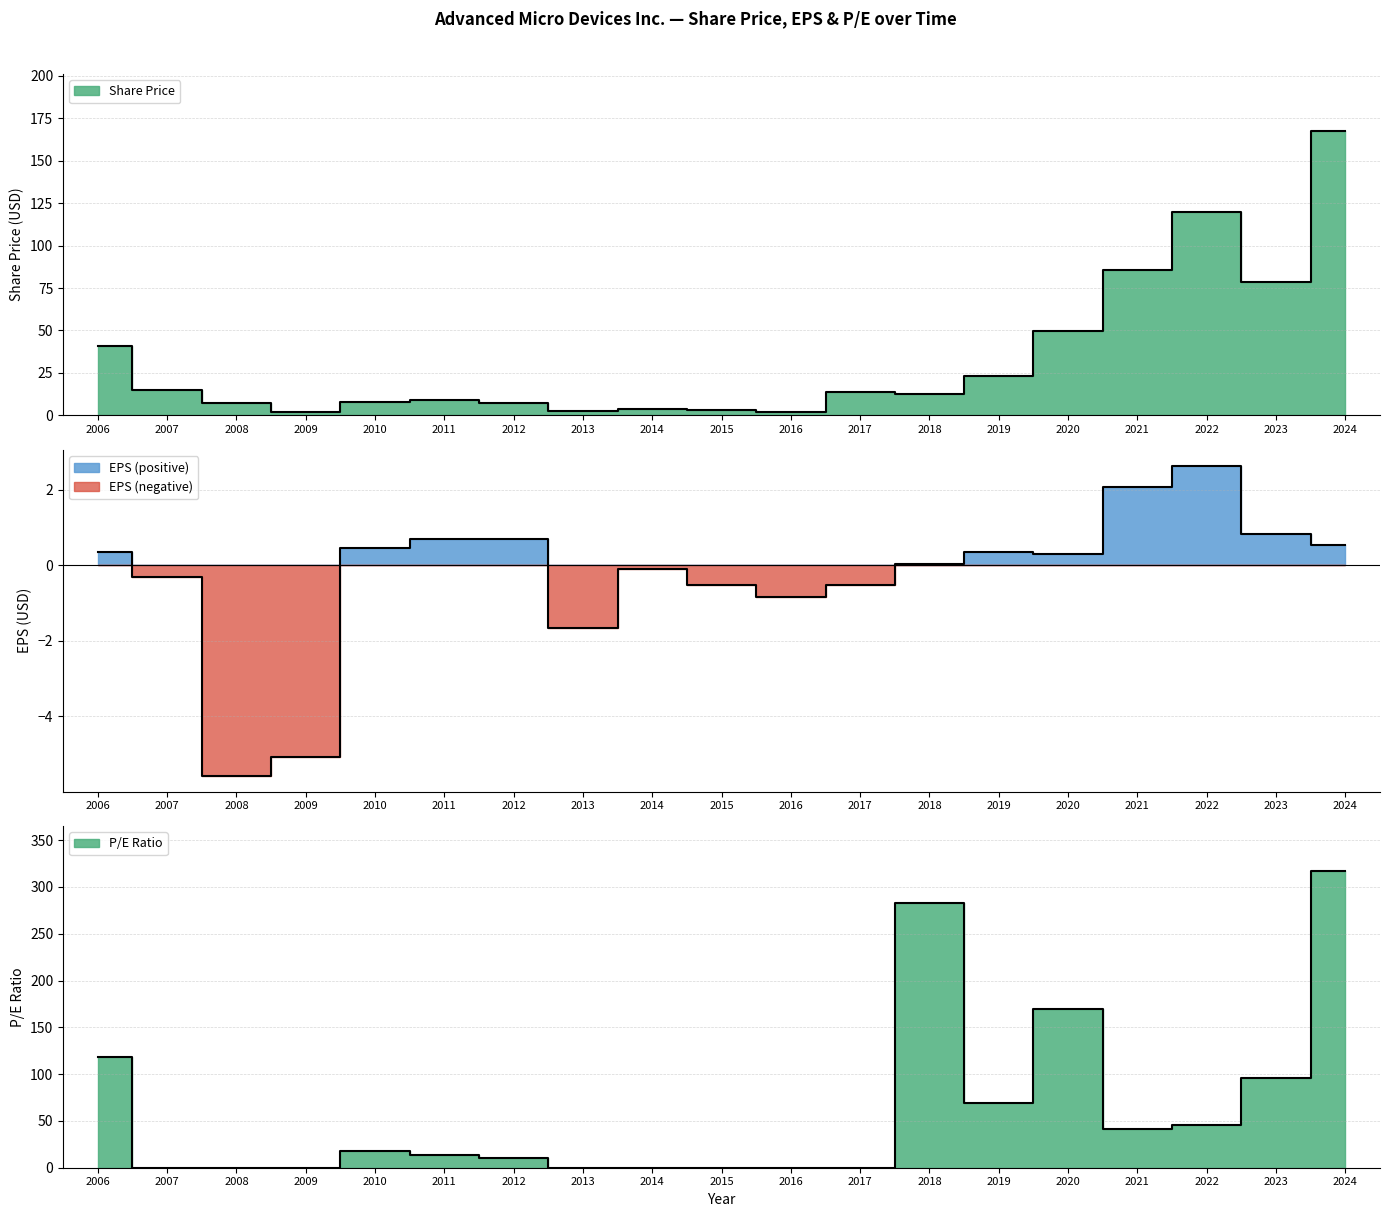

What is the difference between the maximum and minimum values in the EPS series?

8.2